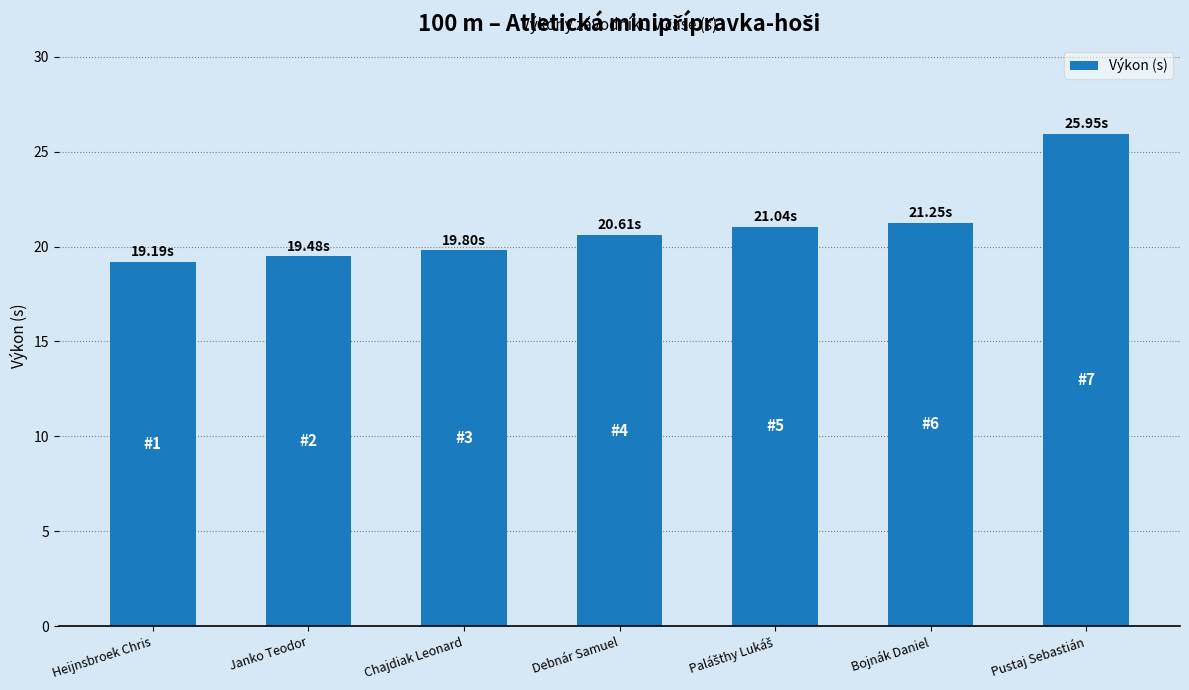

Does the chart contain stacked bars?

No